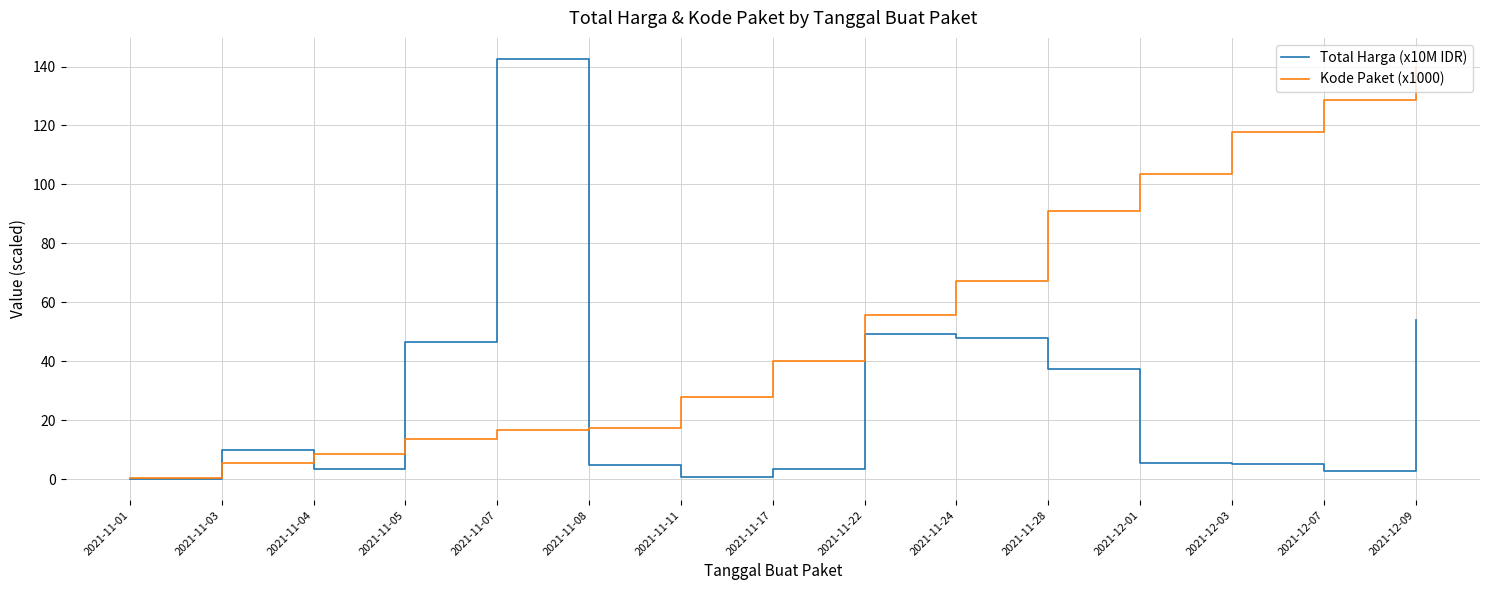

What is the sum of all Total Harga (x10M IDR) values?

413.5